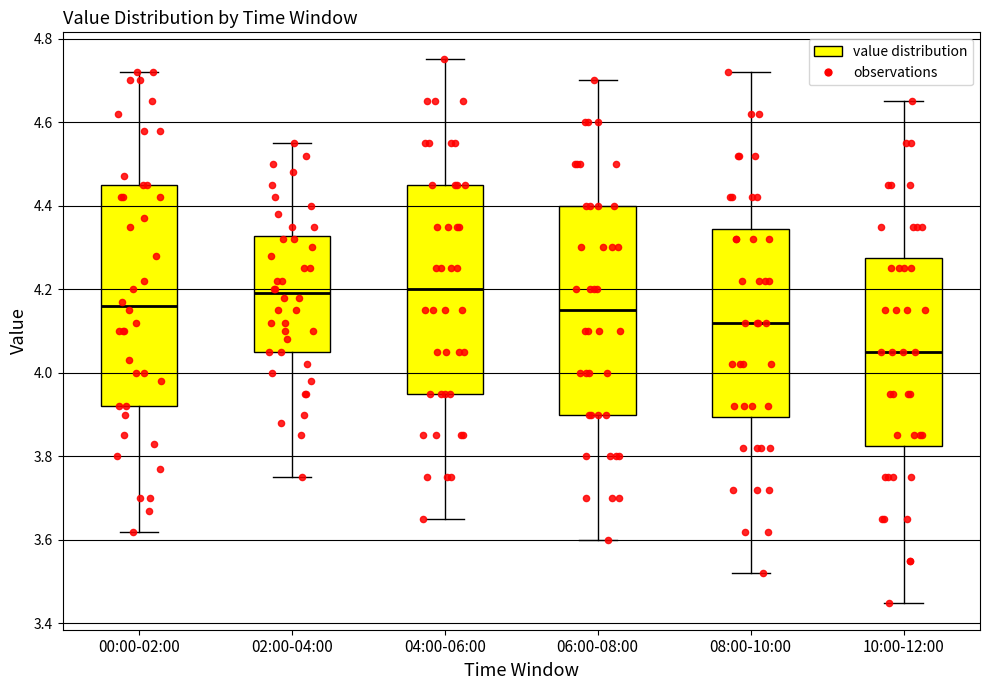

Where does the lower whisker of the box for 02:00-04:00 end on the y-axis? The values are not printed on the chart, so give them approximately, as read against the axis.

3.76